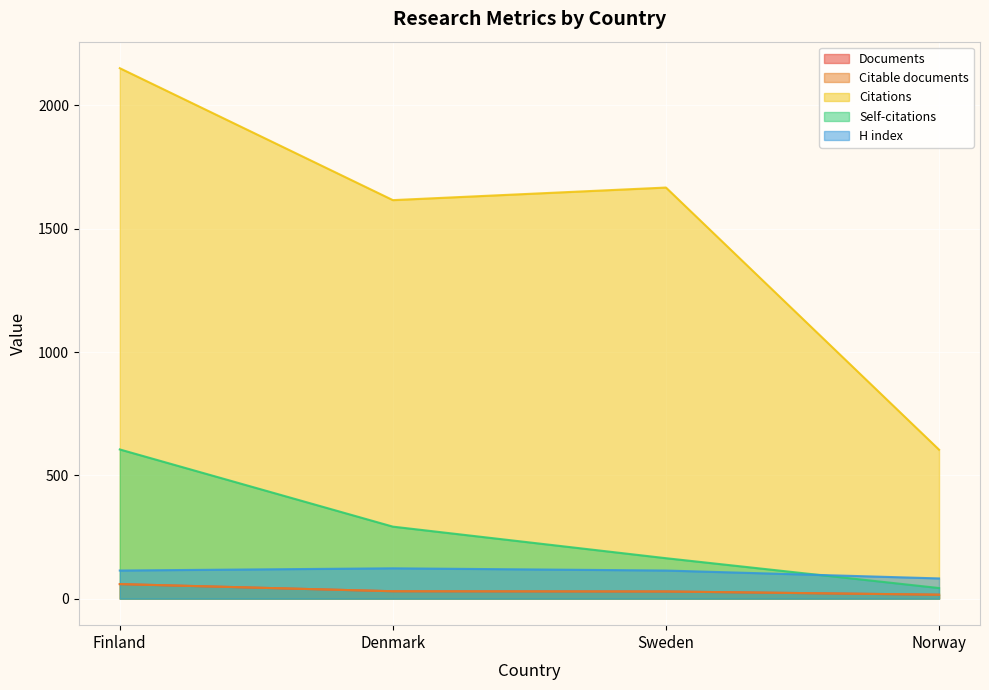

What is the value of the Citations point at the 3rd from the left?

1667